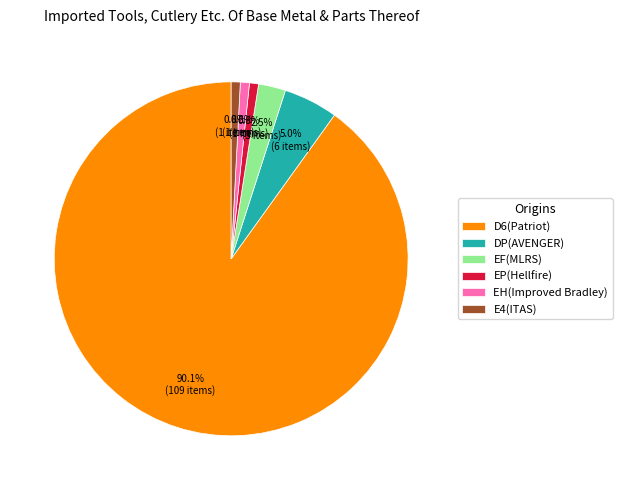

What is the ratio of the value at DP(AVENGER) to the value at EF(MLRS)?

2.0